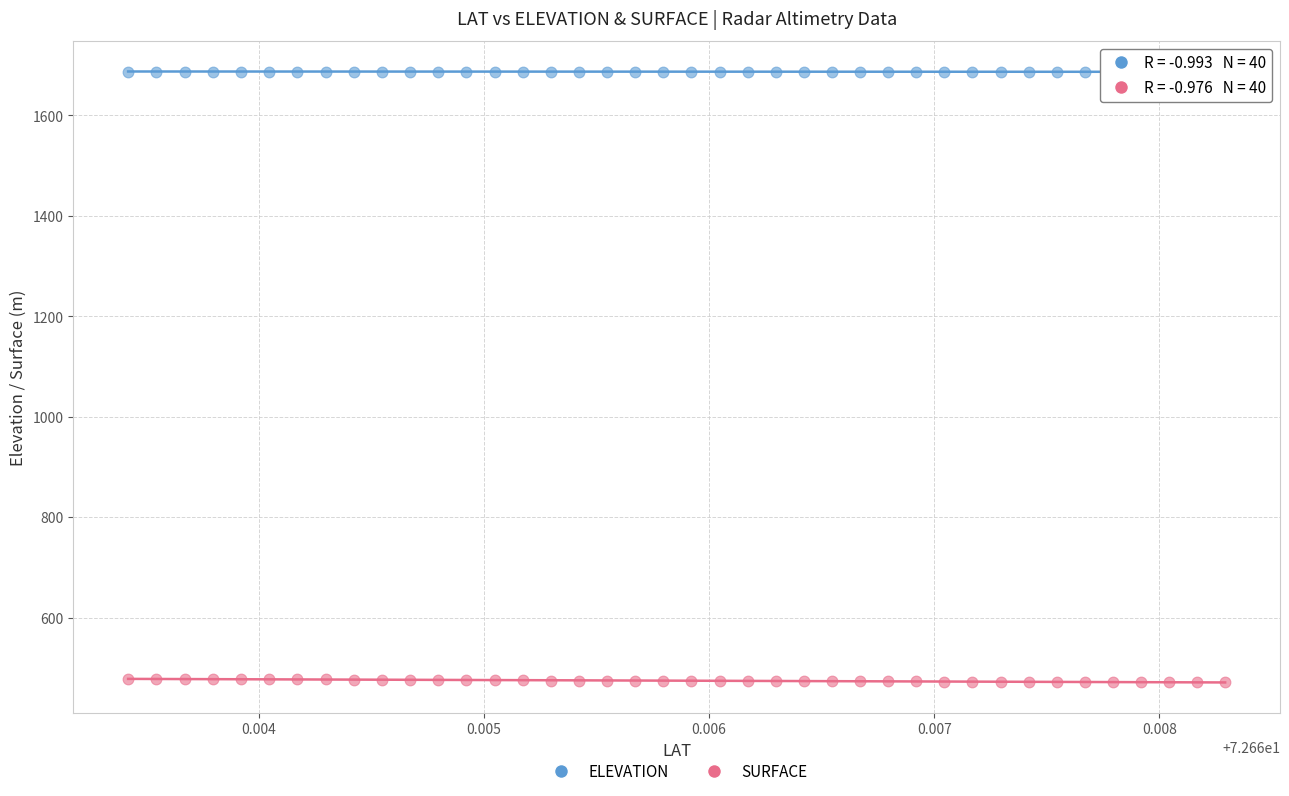

Which series reaches the maximum Y coordinate?

ELEVATION